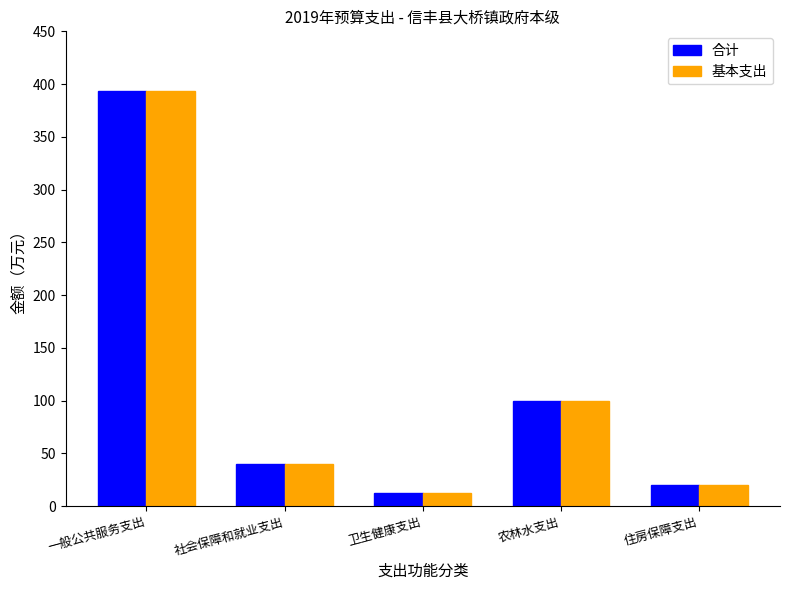

At which label is 合计 closest to 202?

农林水支出